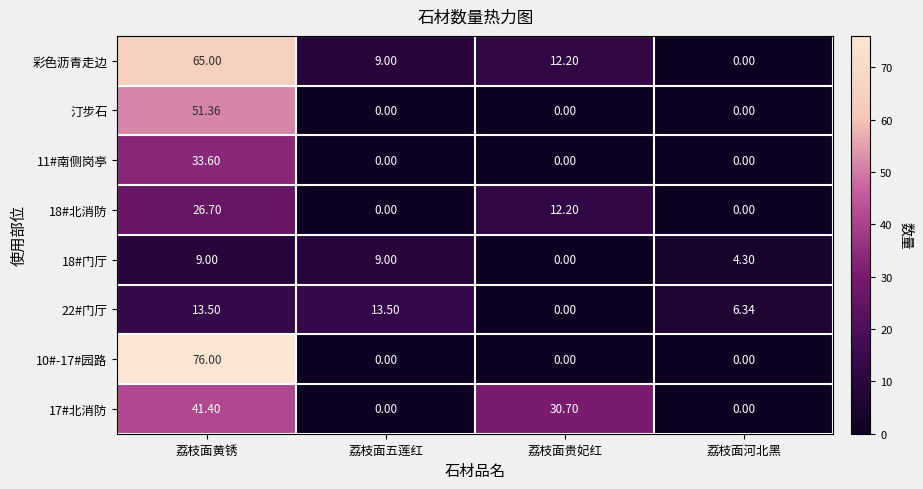

What is the greatest value displayed?

76.0